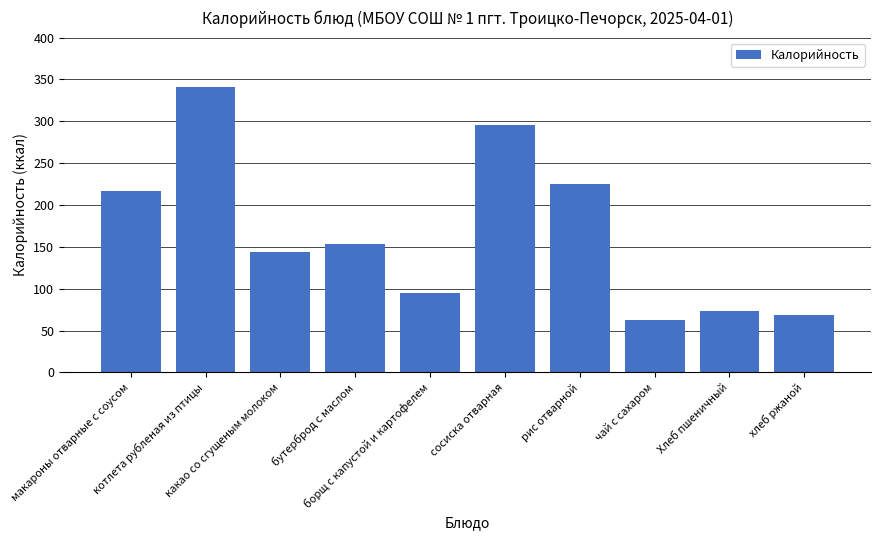

Reading left to right, extract all data points from this chart.

217	341	144	153	95	296	225	63	73	69